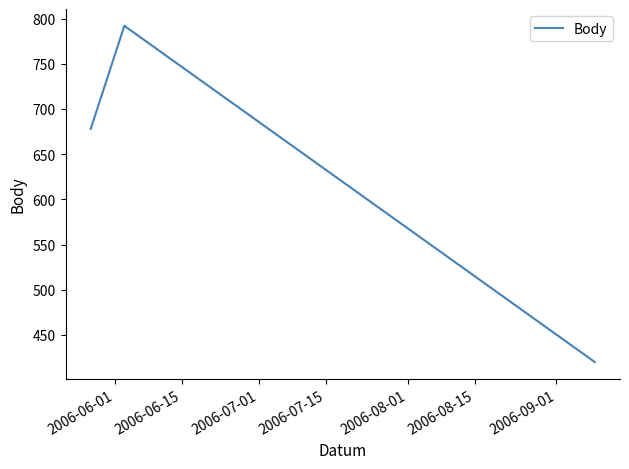

What is the difference between the maximum and second lowest values?

114